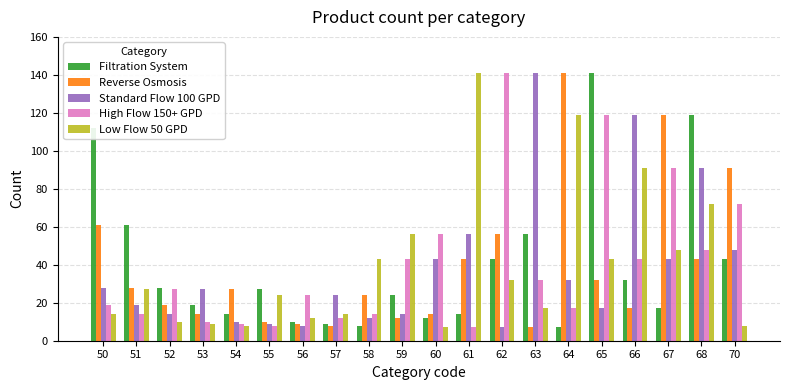

What is the spread (max minus min) of values at 57?

16